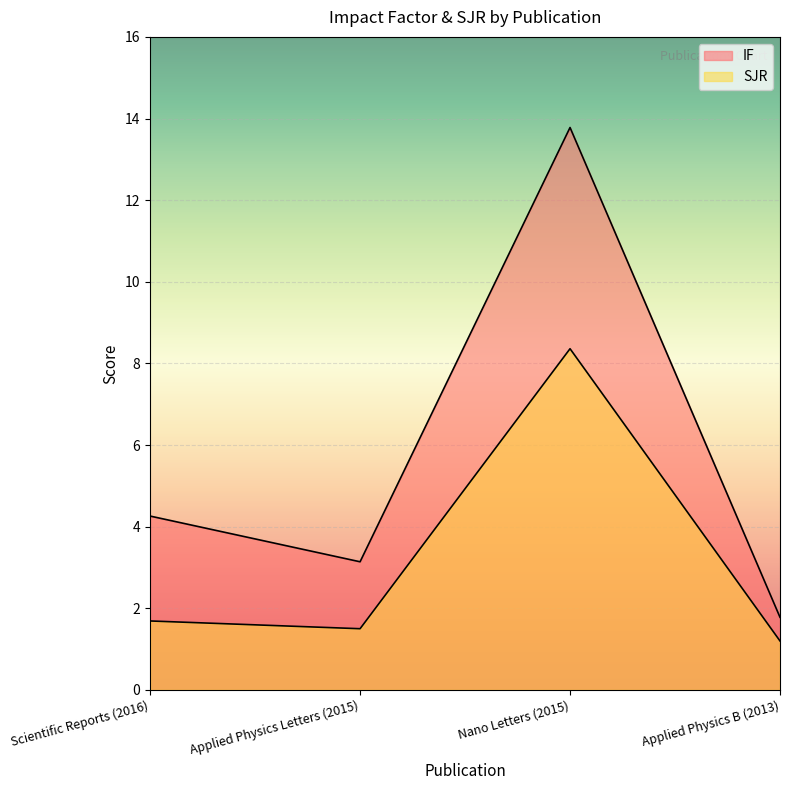

What is the minimum value for IF?

1.8